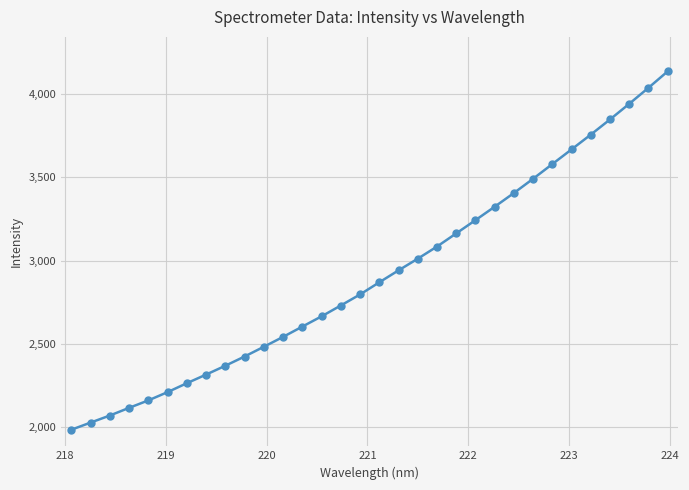

What is the minimum value shown in the chart?

1986.0